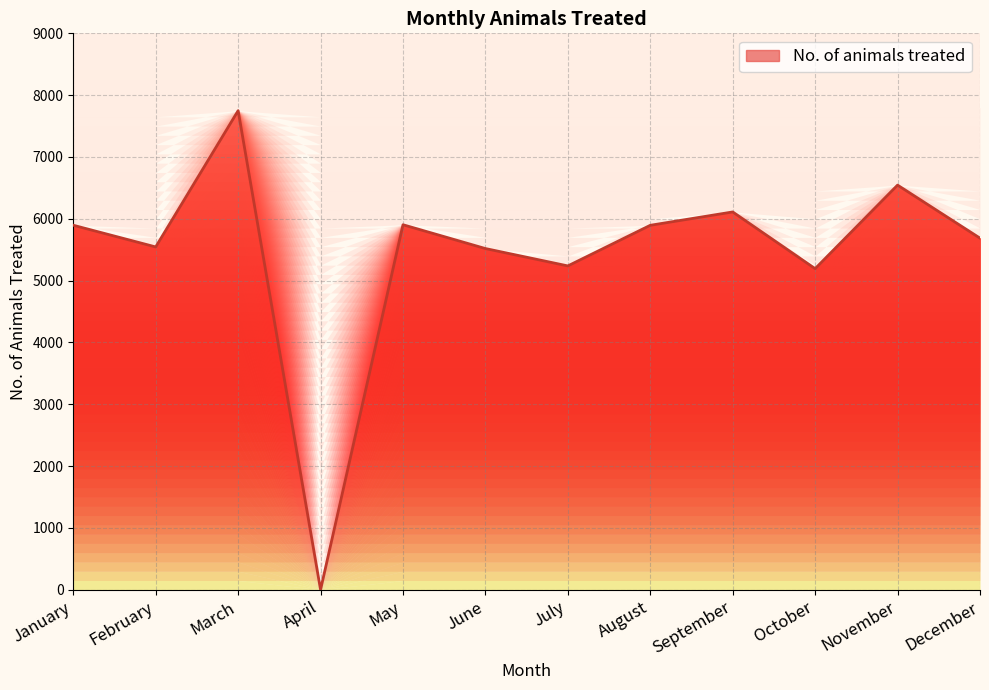

Does the chart display data point markers on the line(s)?

No